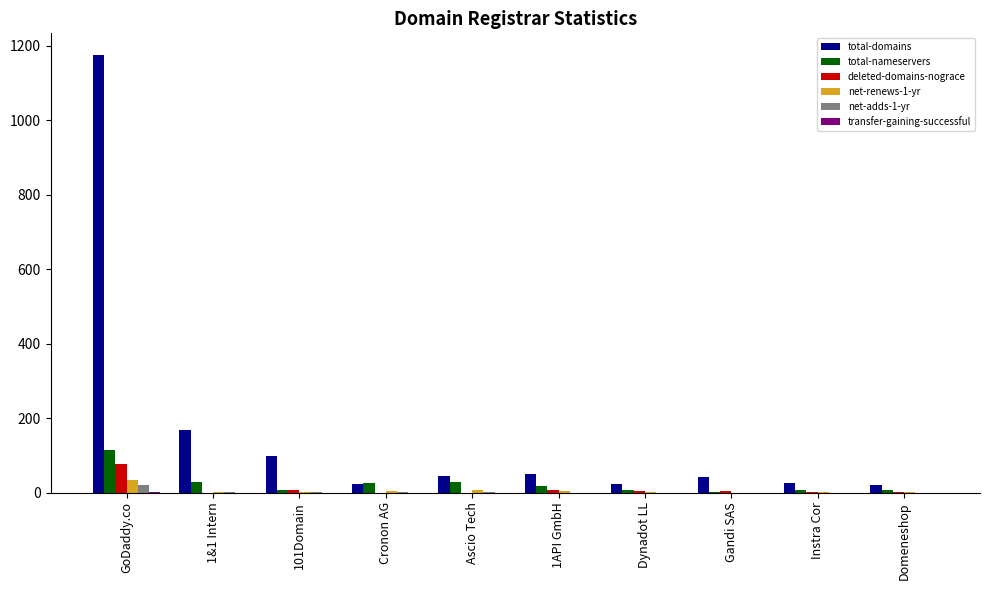

Is it true that total-domains equals 25 at Instra Cor?

True